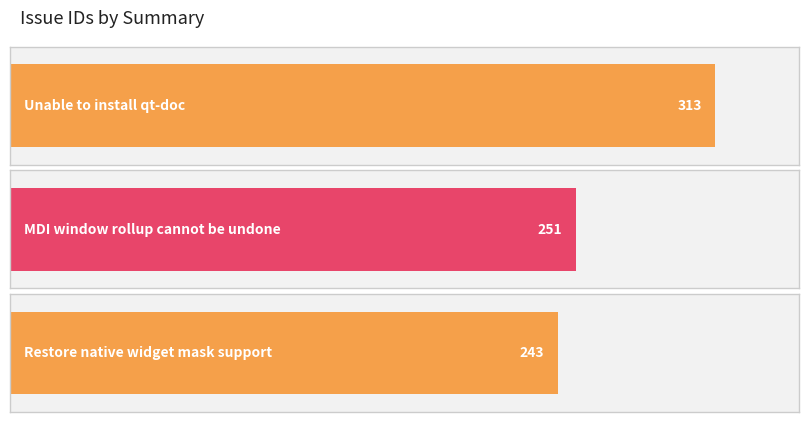

What is the average value?

269